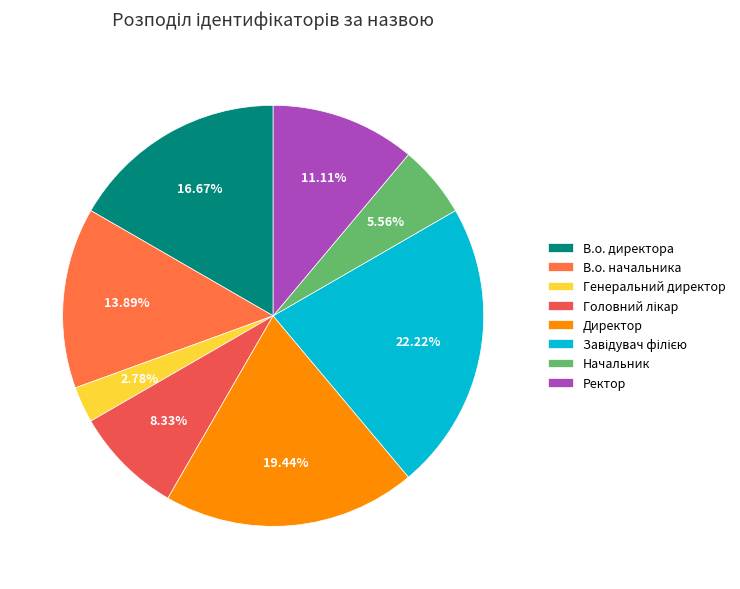

Is В.о. начальника the majority of the pie?

No